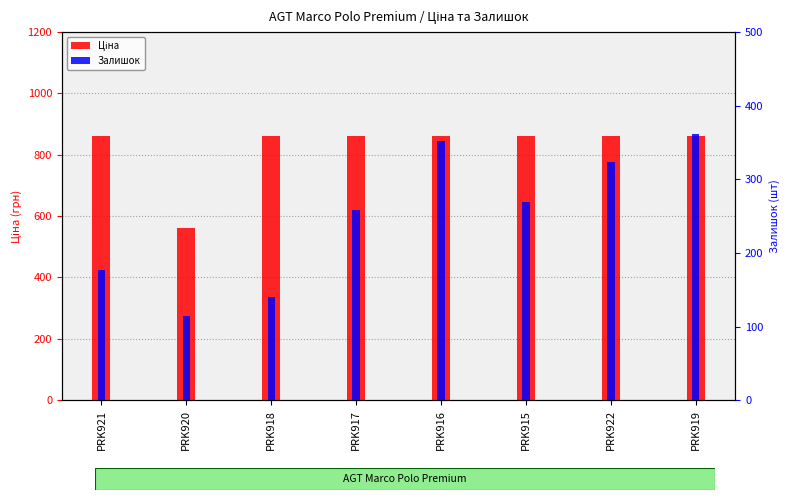

Reading right to left, transcribe all the data shown in this chart.

Ціна: 862.8	862.8	862.8	862.8	862.8	862.8	560.8	862.8
Залишок: 362.0	323.0	269.0	352.0	258.0	140.0	114.0	177.0